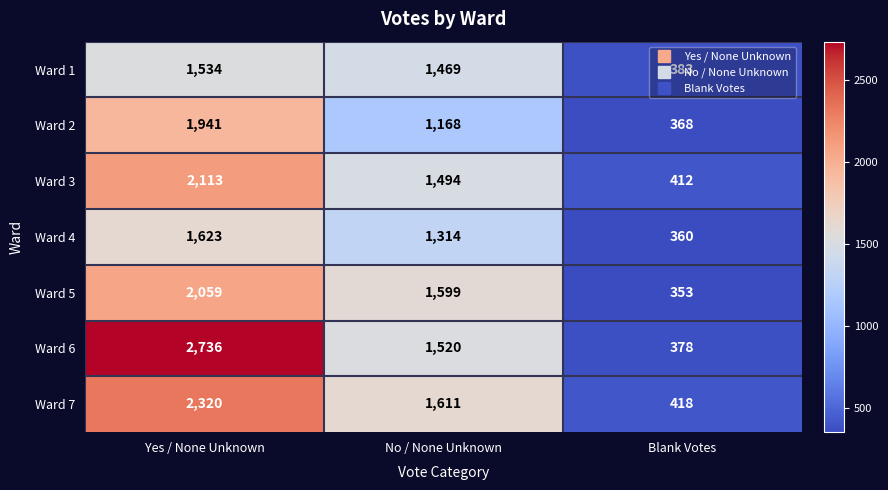

Which series has the largest total across all categories?

Ward 6